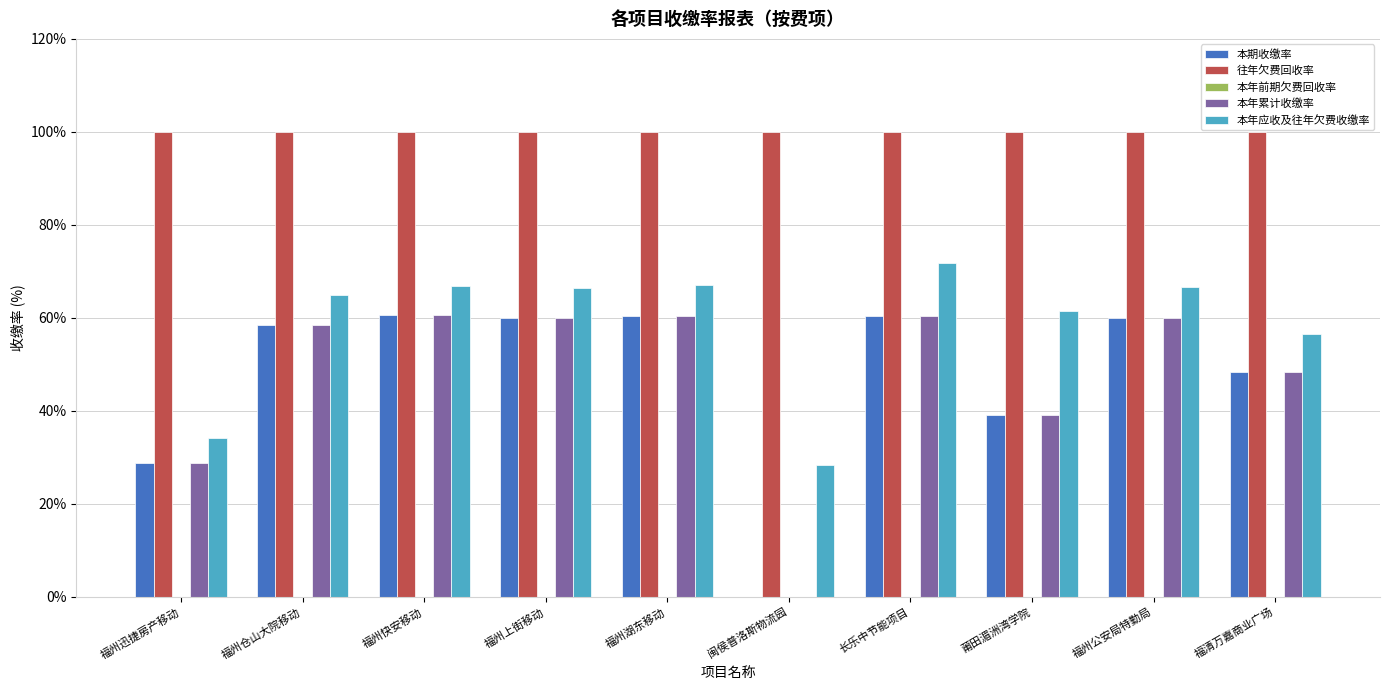

What is the sum of the 本年应收及往年欠费收缴率 values at 福州上街移动 and 闽侯普洛斯物流园?

94.7